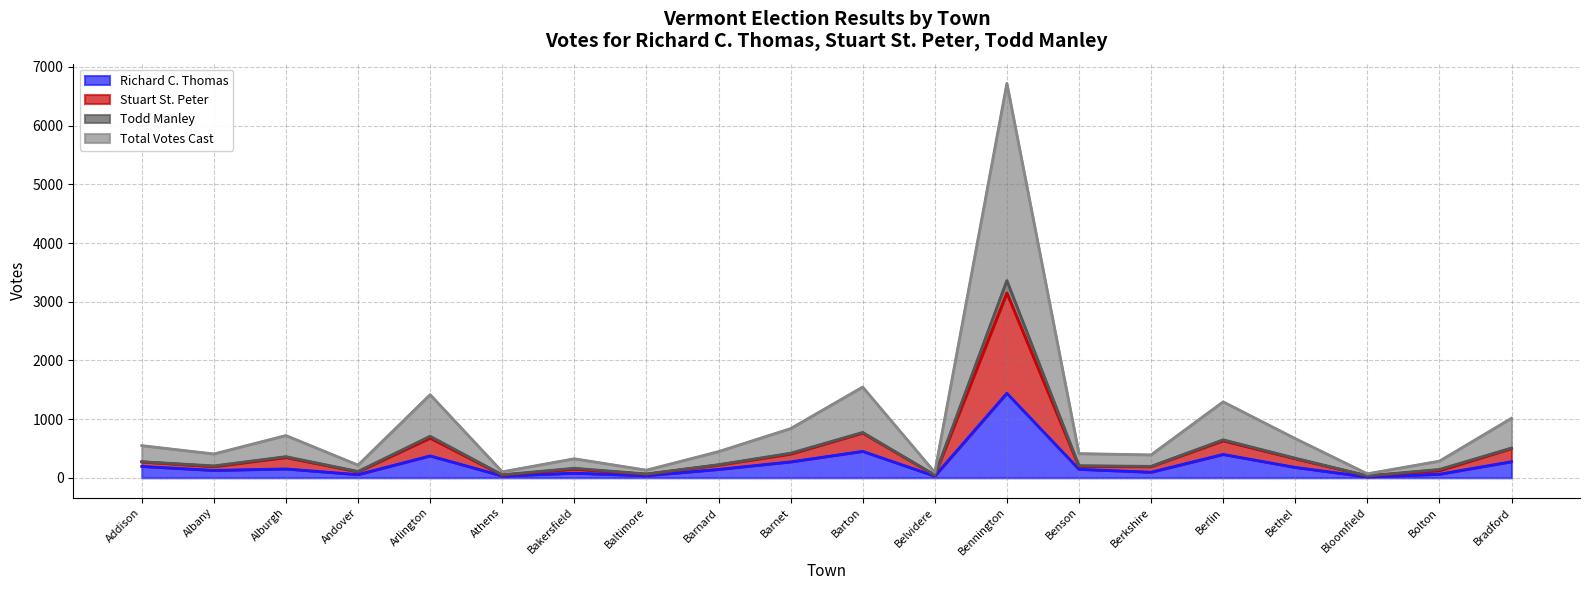

How many categories are shown in the chart?

20